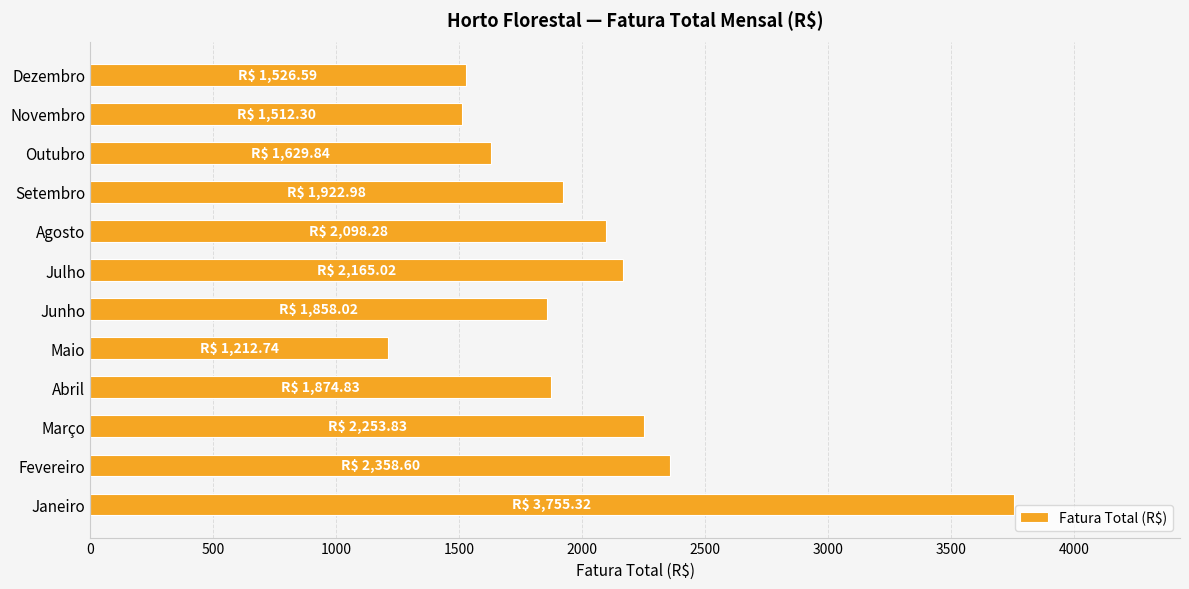

What is the change in value from Janeiro to Outubro?

-2125.5